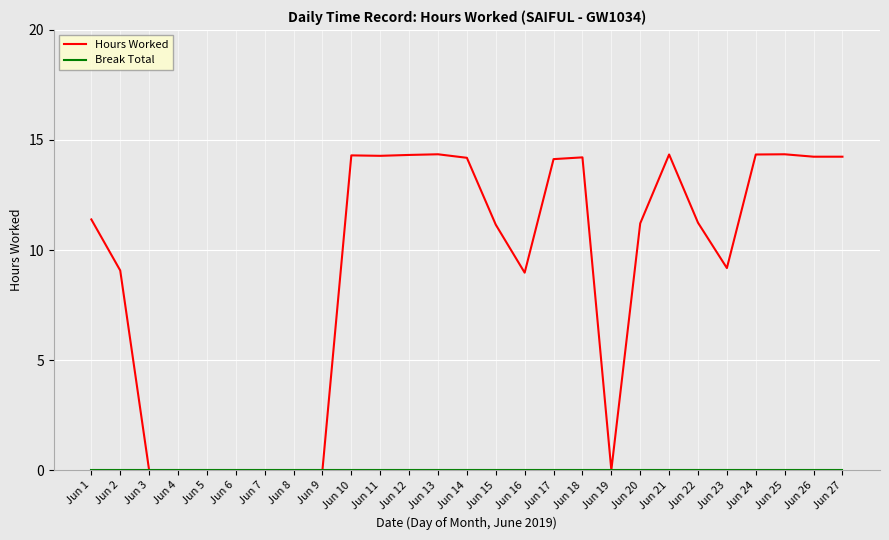

What is the difference between the highest and lowest values at Jun 20?

11.2